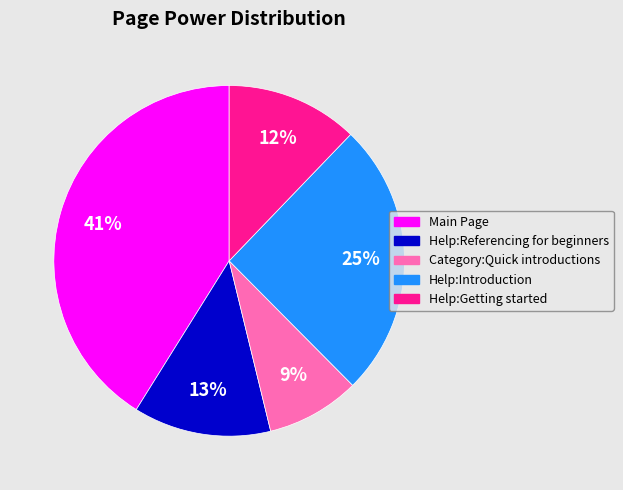

Does any single category account for the majority?

No